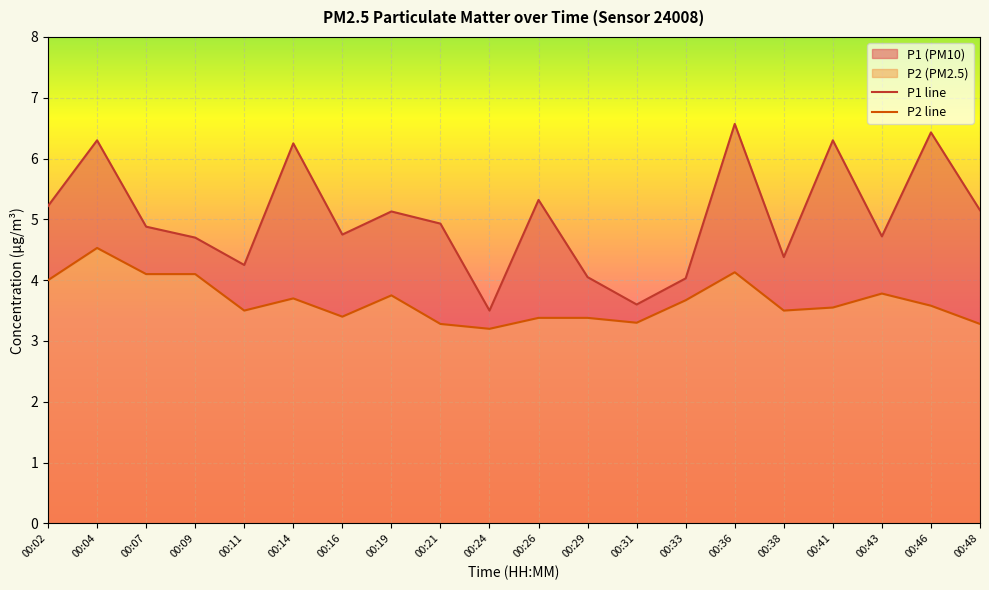

At which category does P1 reach its first local peak?

00:04